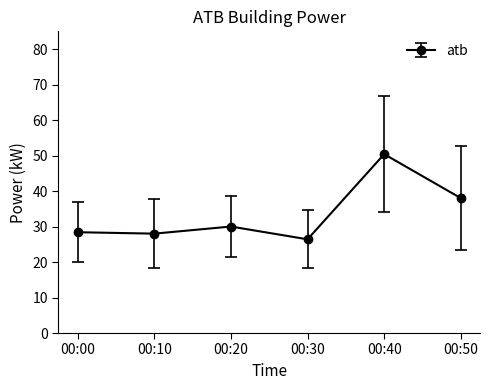

Where is the first local maximum?

00:20